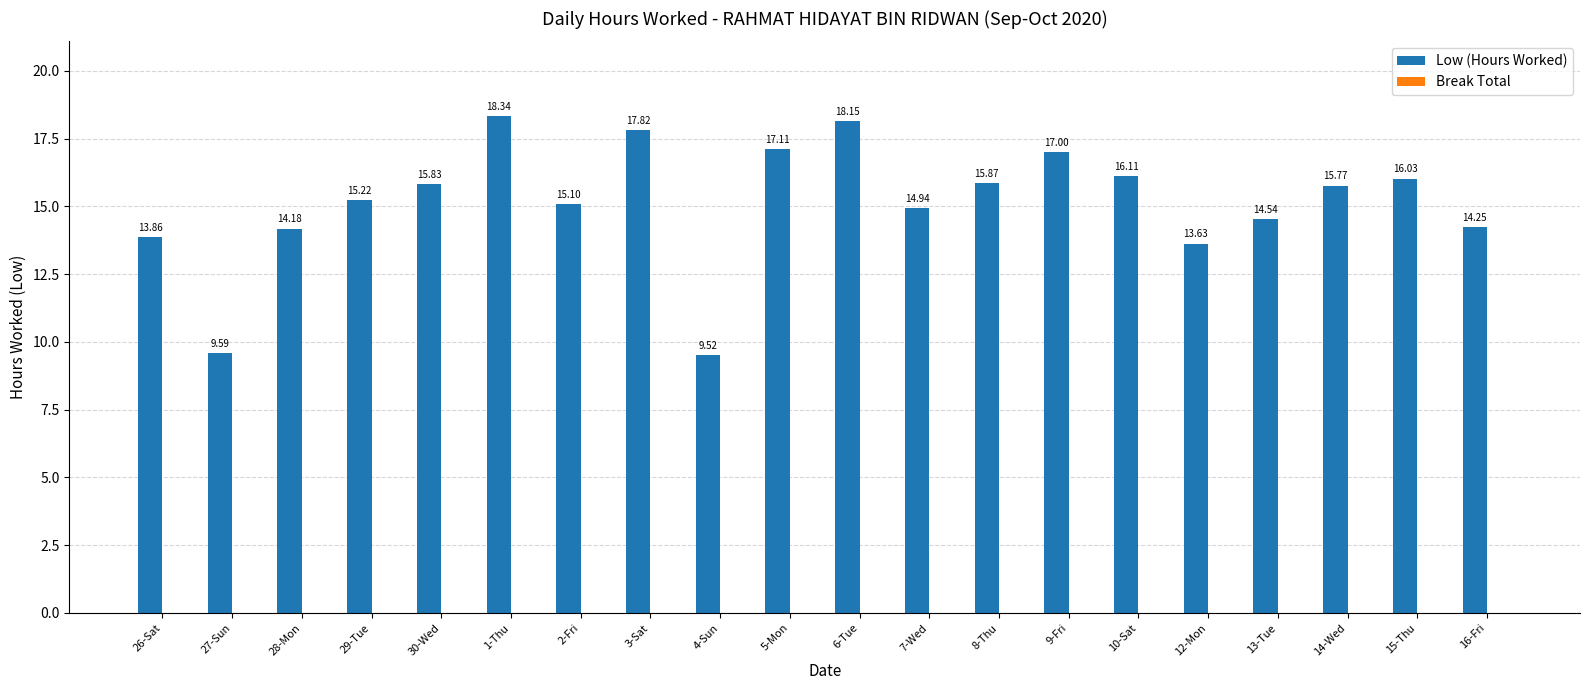

List the labels in order of value, smallest first.

4-Sun, 27-Sun, 12-Mon, 26-Sat, 28-Mon, 16-Fri, 13-Tue, 7-Wed, 2-Fri, 29-Tue, 14-Wed, 30-Wed, 8-Thu, 15-Thu, 10-Sat, 9-Fri, 5-Mon, 3-Sat, 6-Tue, 1-Thu